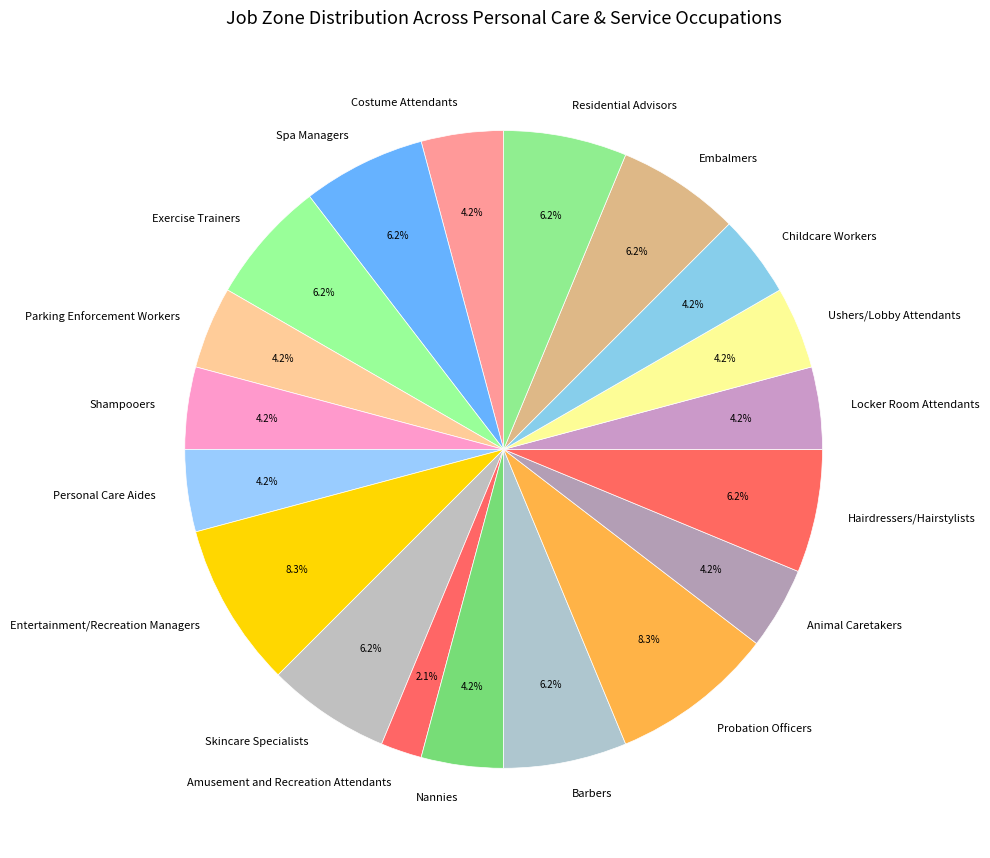

Is it true that Costume Attendants is 4% of the pie?

True